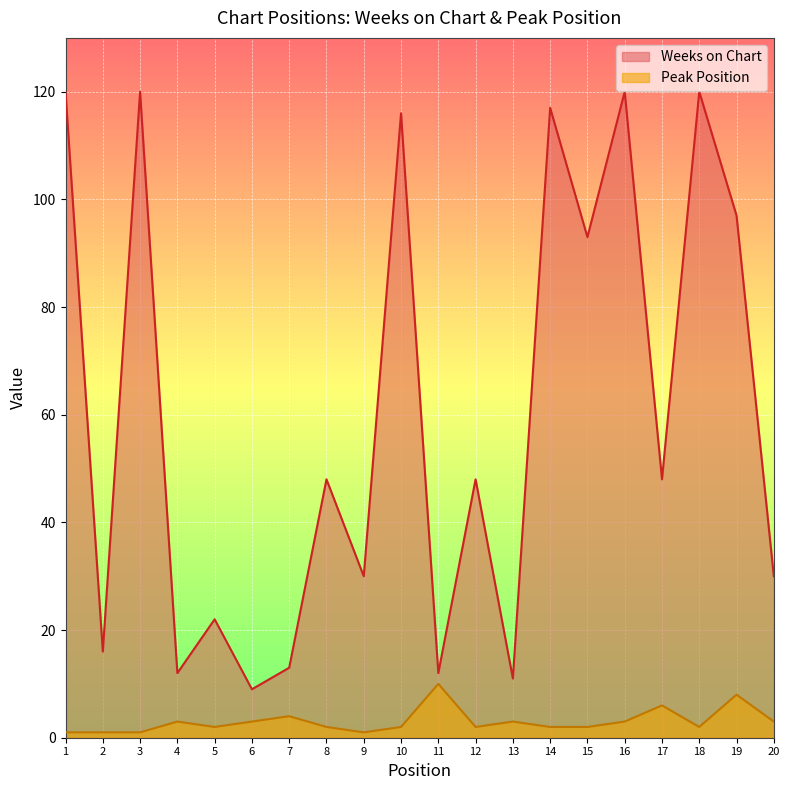

What is the lowest value of the Peak Position series?

1